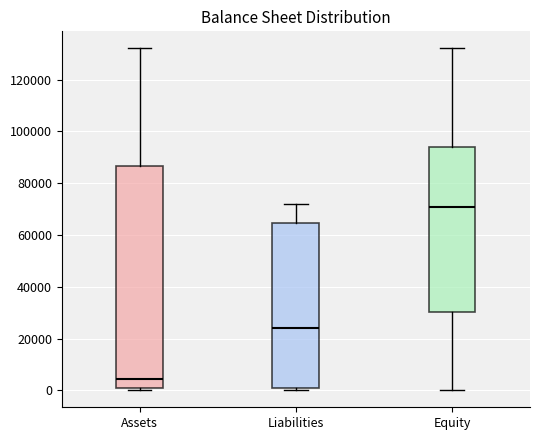

Reading left to right, read every box against the y-axis: the position of its median line, the range the box covers, and the ends of its whiskers. The values are not printed on the chart, so give them approximately, as read against the axis.

Assets: median 4000, box 0 to 86000, whiskers 0 to 132000
Liabilities: median 24000, box 0 to 64000, whiskers 0 (just below the box's lower edge) to 72000
Equity: median 70000, box 30000 to 94000, whiskers 0 to 132000